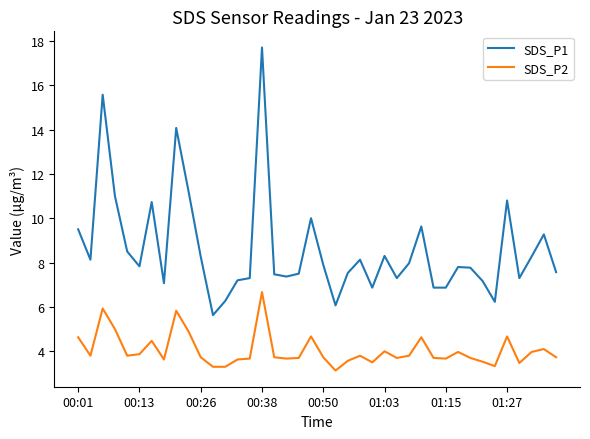

What is the difference between the maximum and minimum values in the SDS_P1 series?

12.1